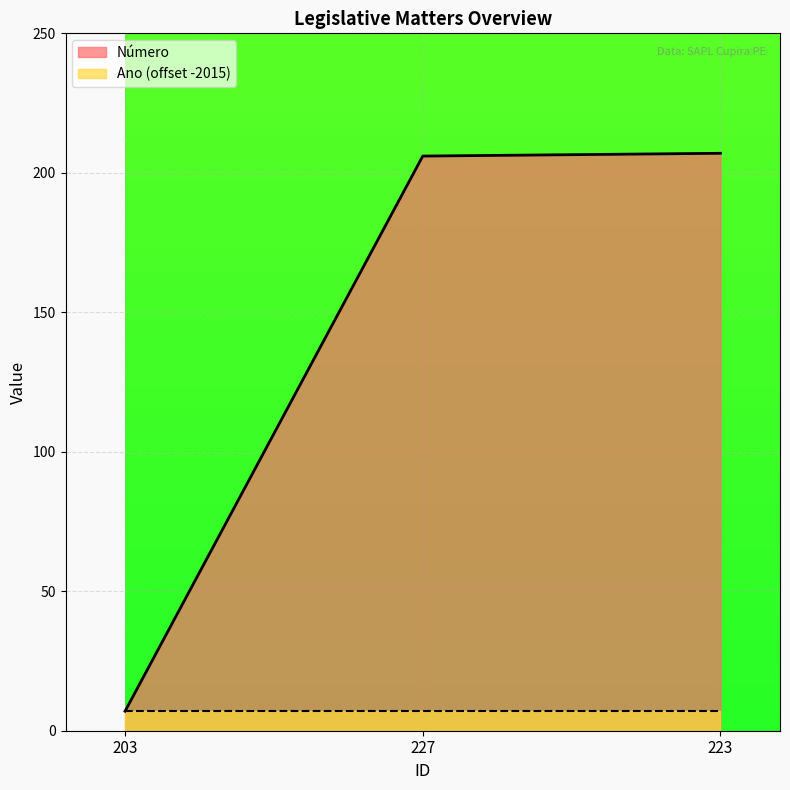

What is the label of the 3rd point from the right?

203